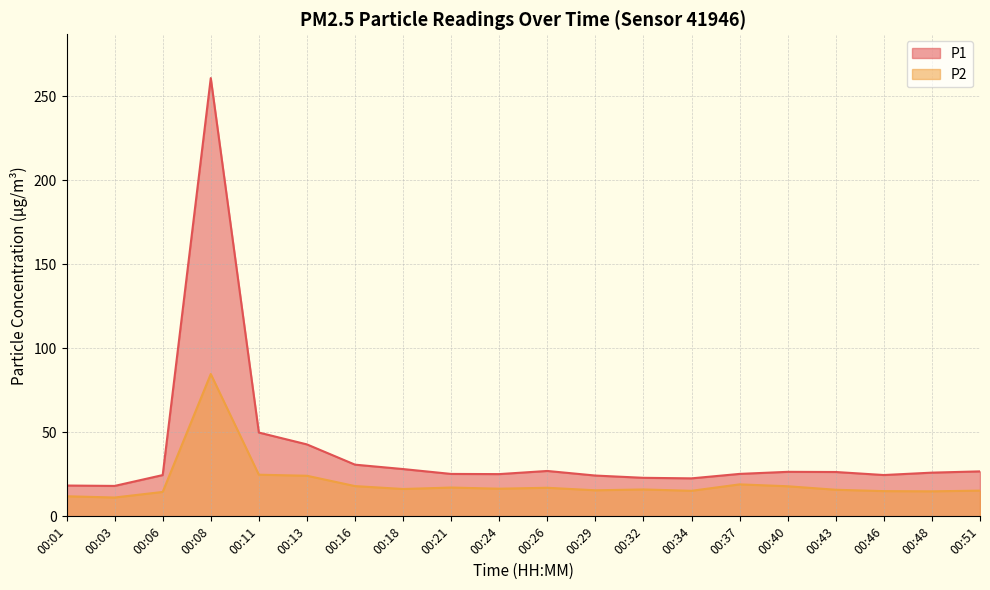

List the series in order of their overall mean, lowest first.

P2, P1